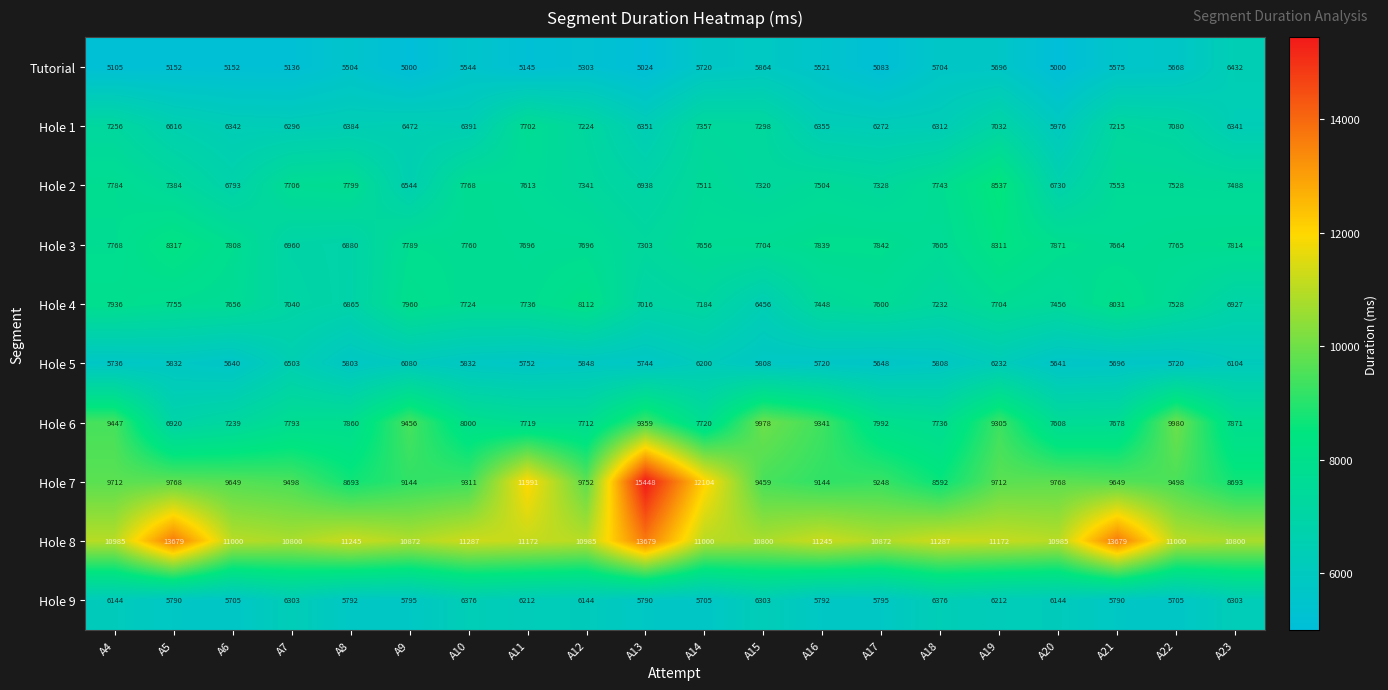

Which series has the largest range (max minus min)?

Hole 7